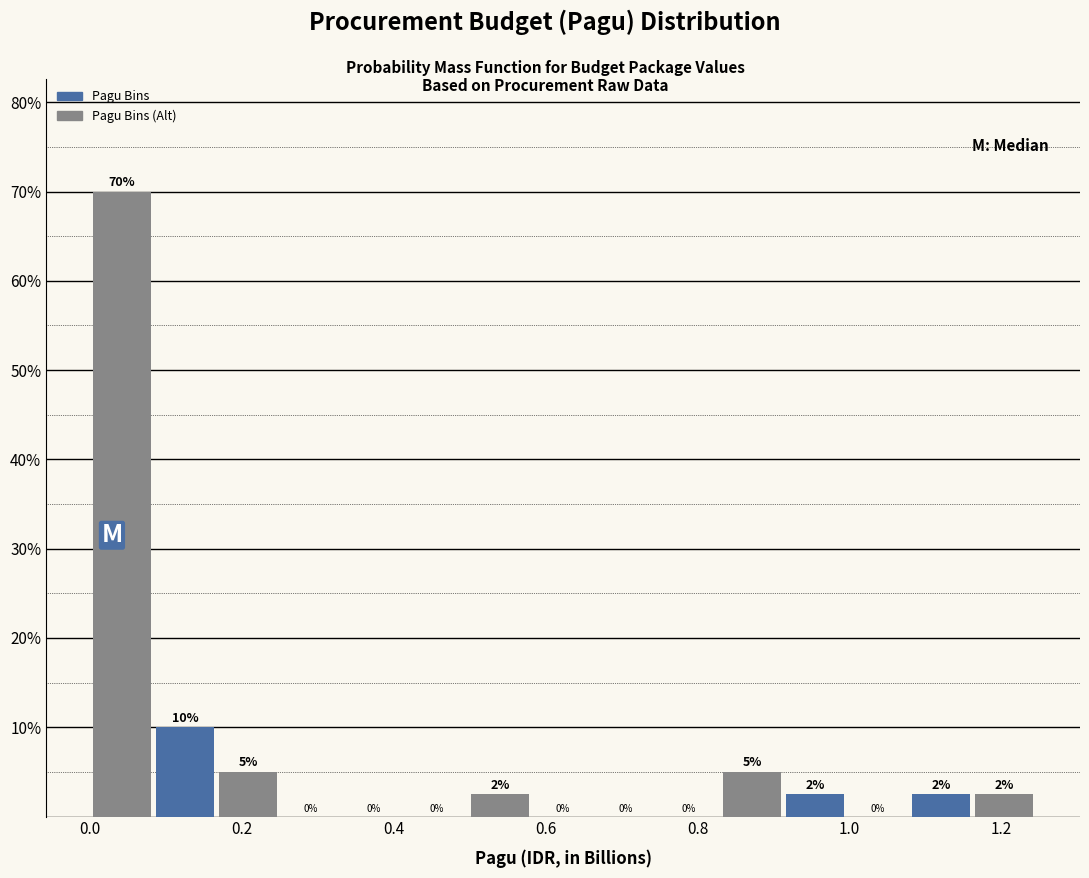

Over which range of the x-axis is the bar tallest?

0.00 to 0.08